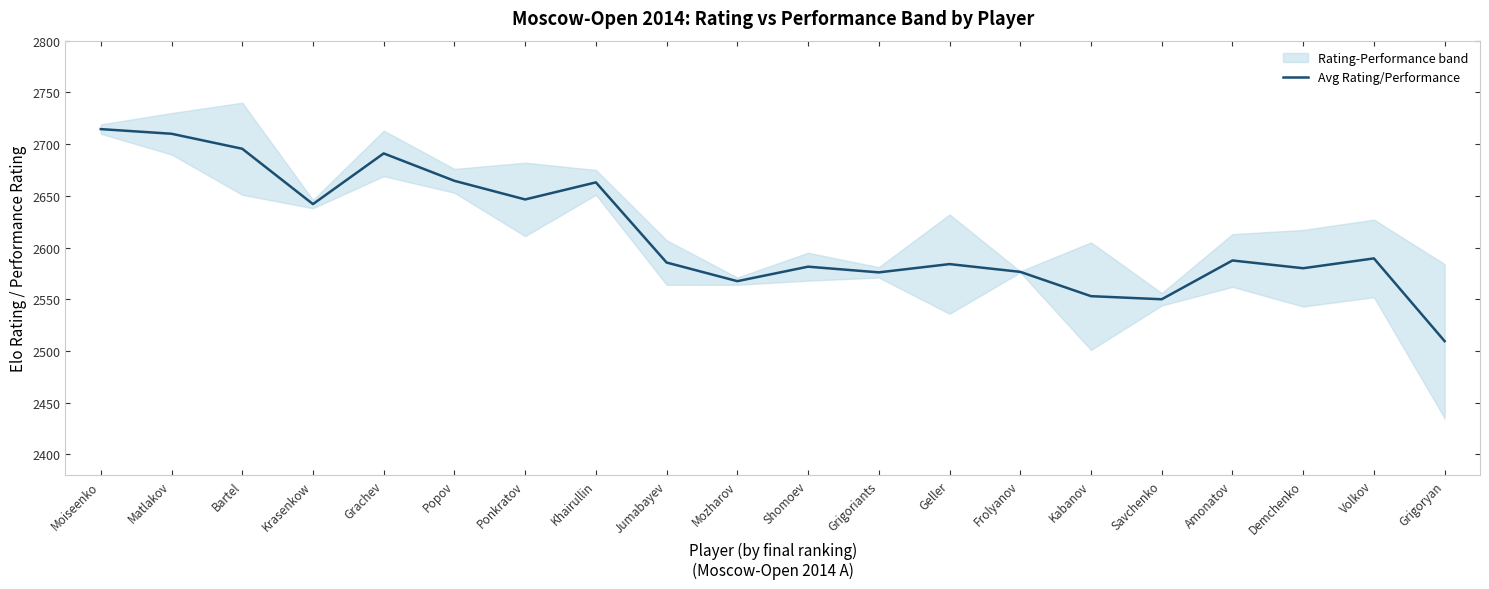

At which category does the chart reach its peak across all series?

Moiseenko